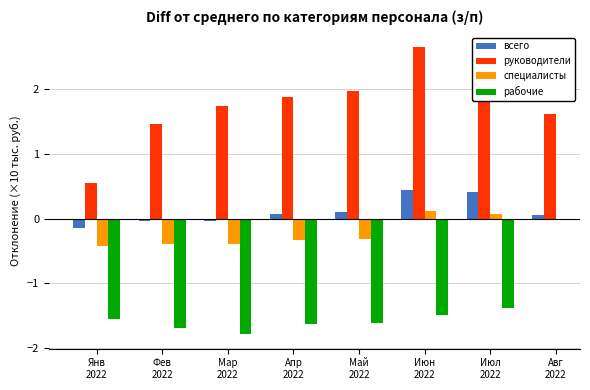

What is the sum of all руководители values?

13.8